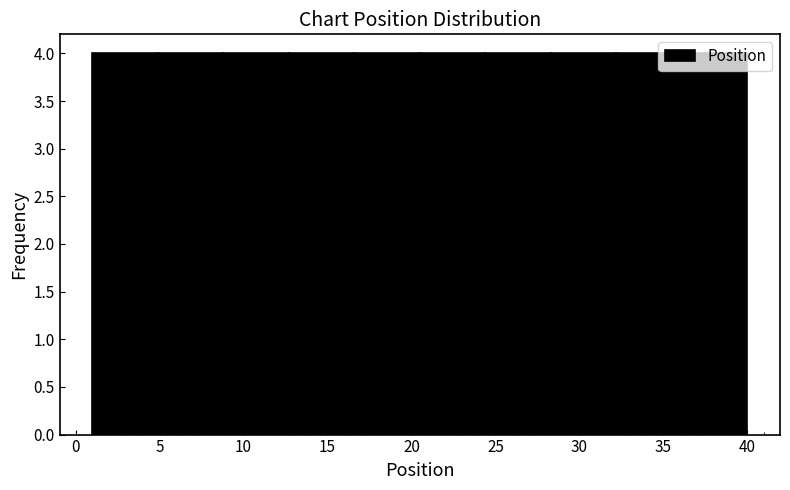

What is the height of the bar covering 32.2 to 36.1 on the x-axis? Neither the bar edges nor the heights are printed on the chart, so give them approximately, as read against the axes.

4